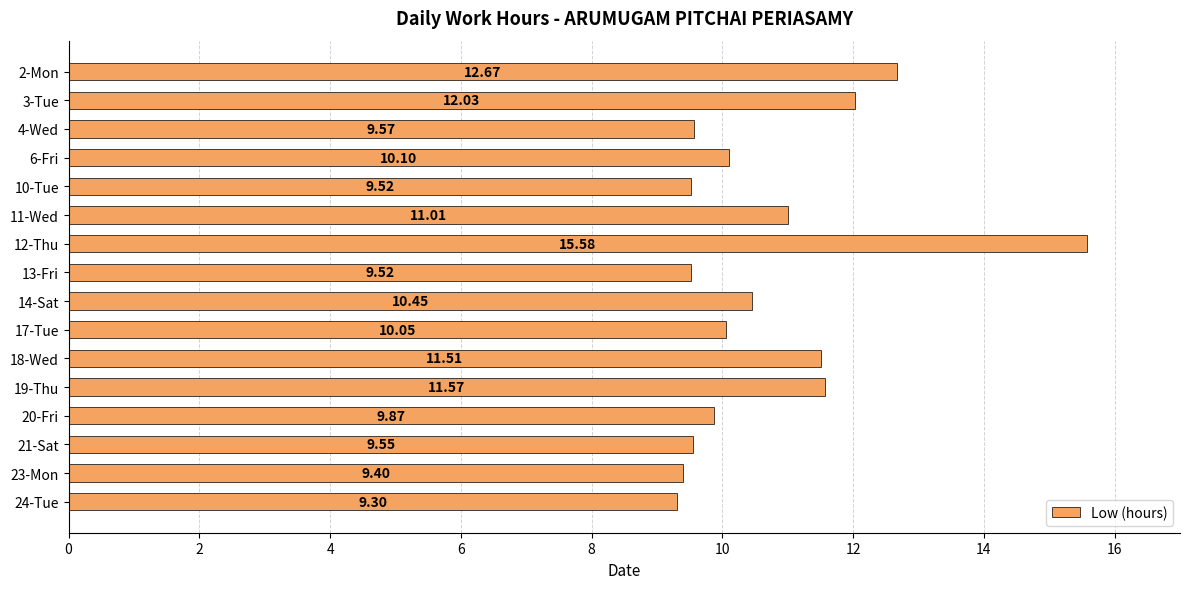

What is the difference between the maximum and minimum values?

6.3